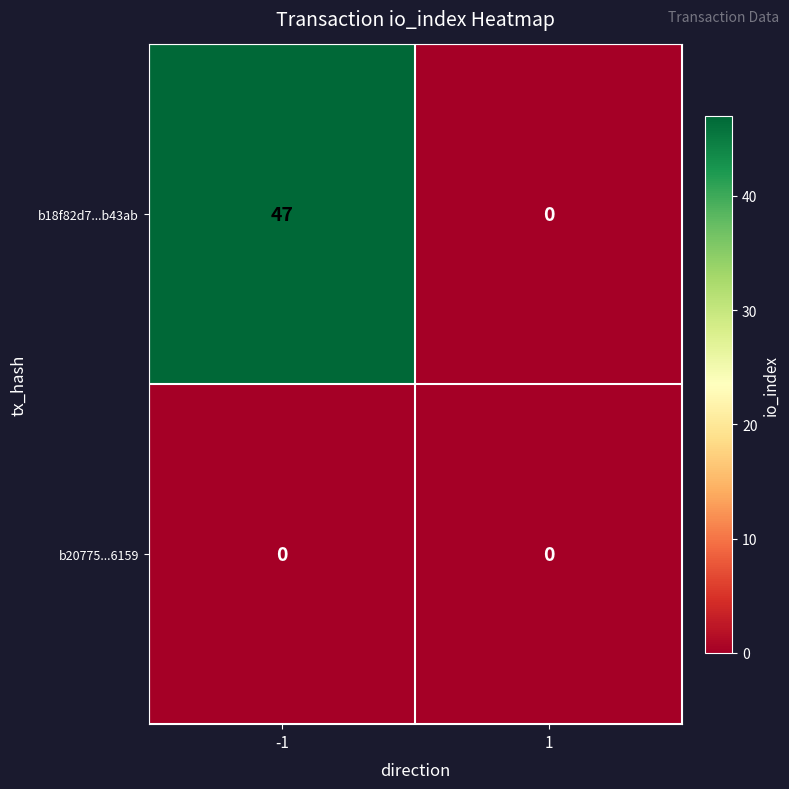

Reading left to right, extract all data points from this chart.

b18f82d7...b43ab: -1=47	1=0
b20775...6159: -1=0	1=0